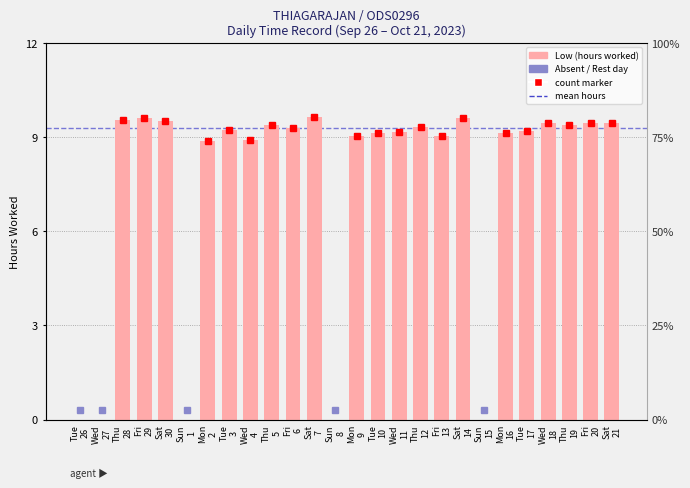

True or false: the data shows 0.0 at Wed
27.

True